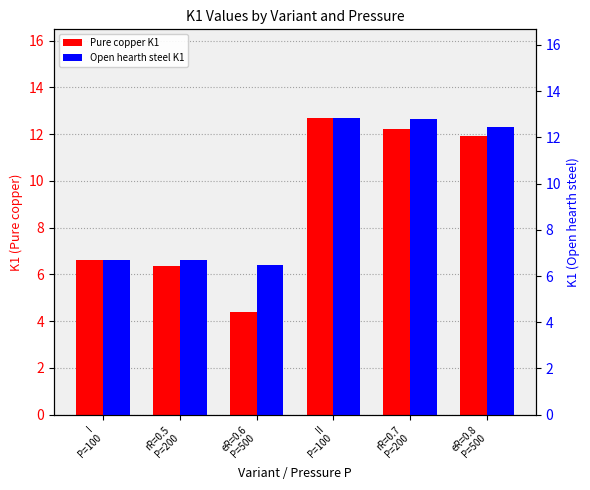

Which series has the widest spread of values?

Pure copper K1